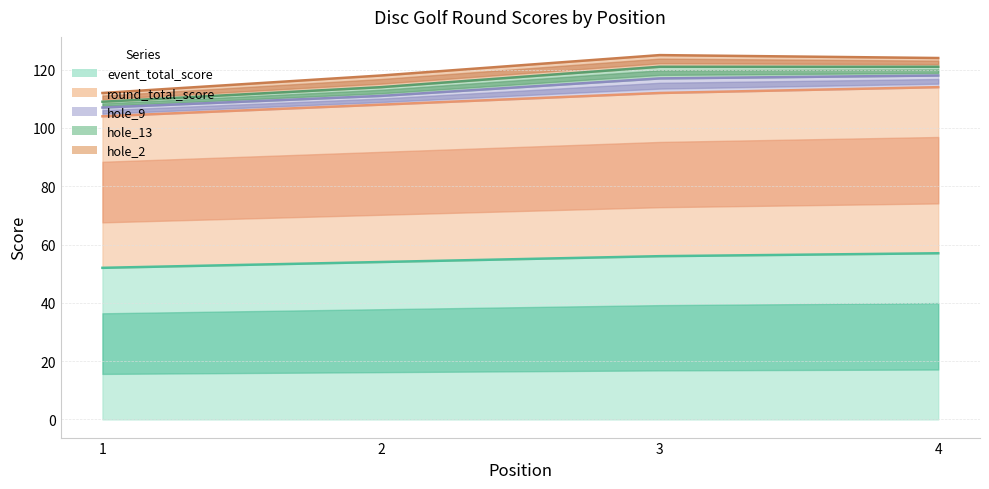

Reading right to left, list all the values displayed in this chart.

event_total_score: 57	56	54	52
round_total_score: 57	56	54	52
hole_9: 4	5	3	3
hole_13: 3	4	3	2
hole_2: 3	4	4	3